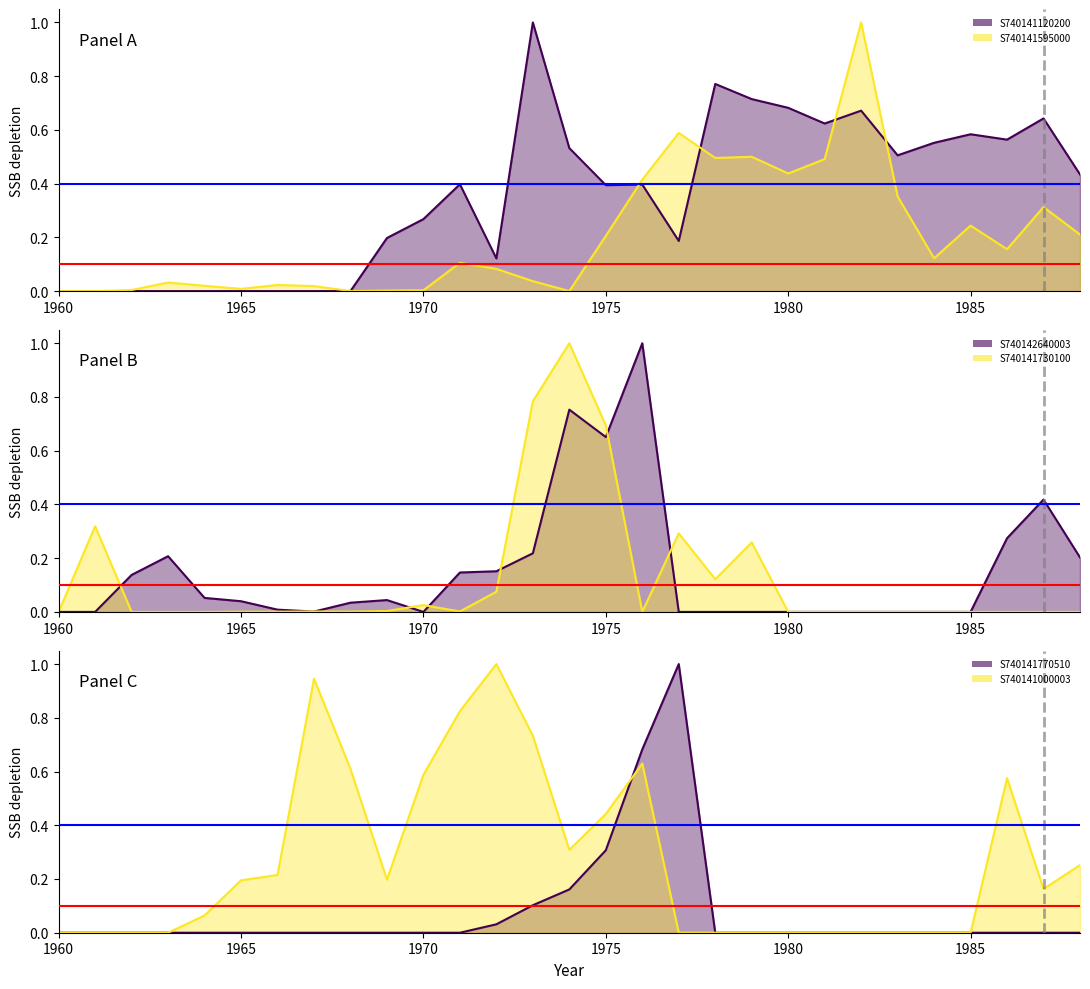

How many positive values does the S740141120200 series have?

20